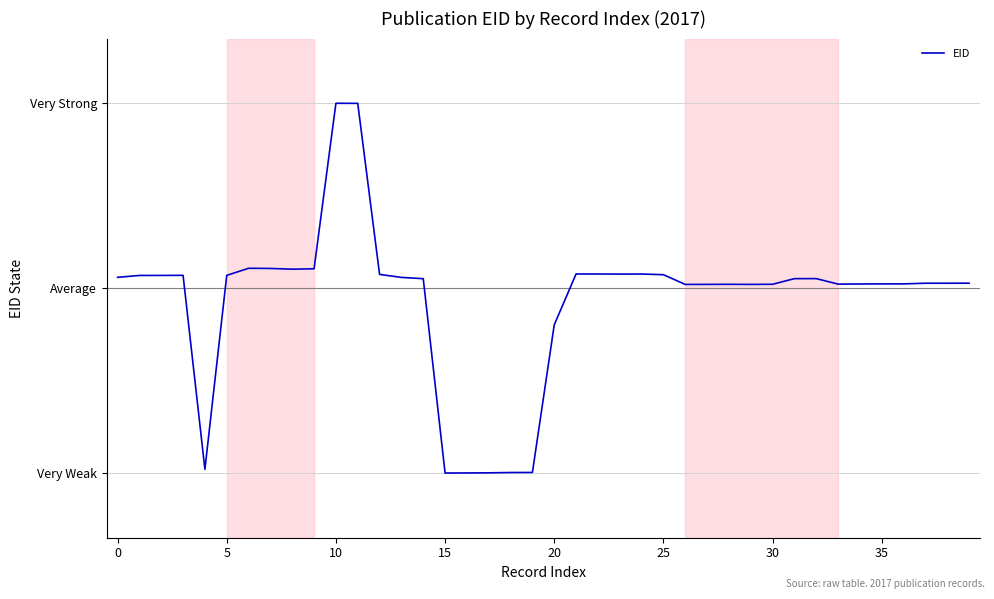

Does the chart display data point markers on the line(s)?

No